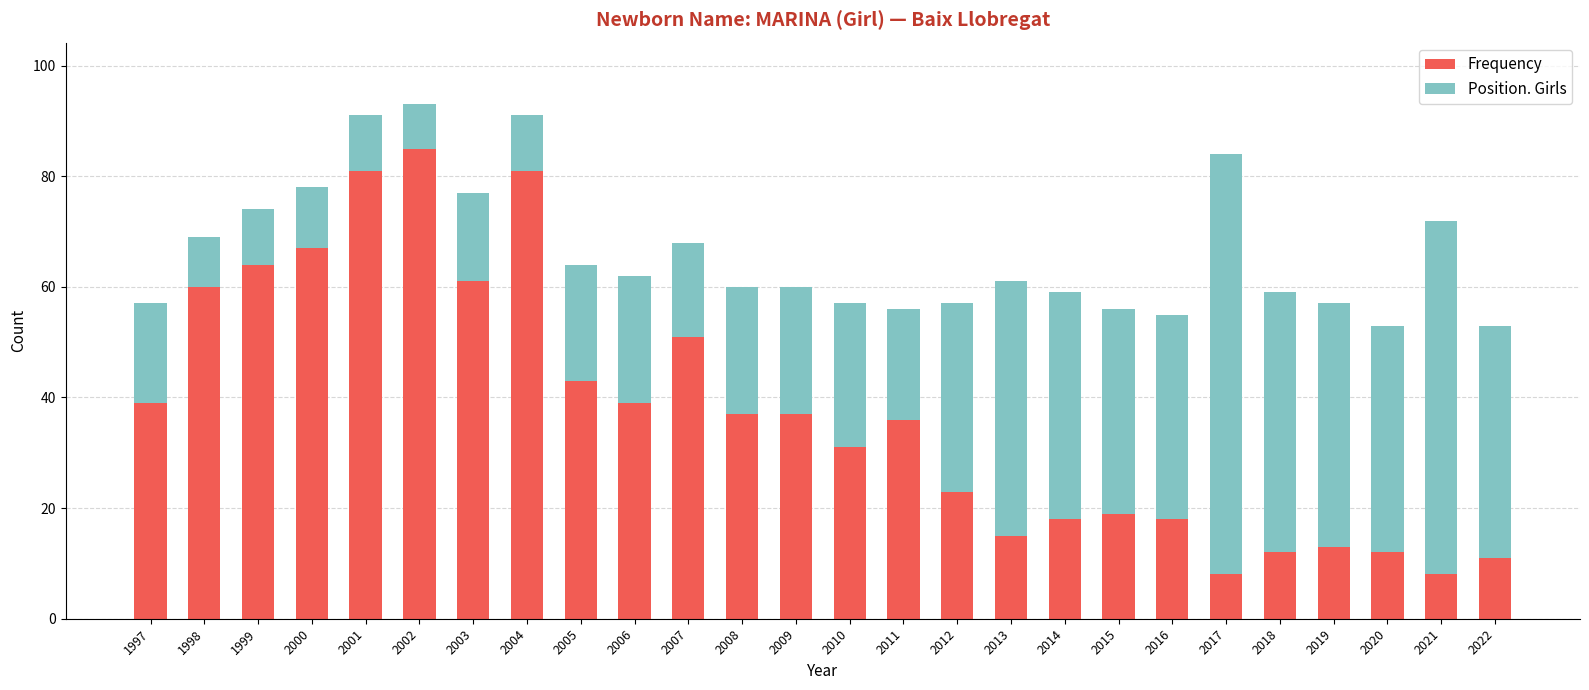

What is the difference between the Frequency values at 2001 and 2011?

45